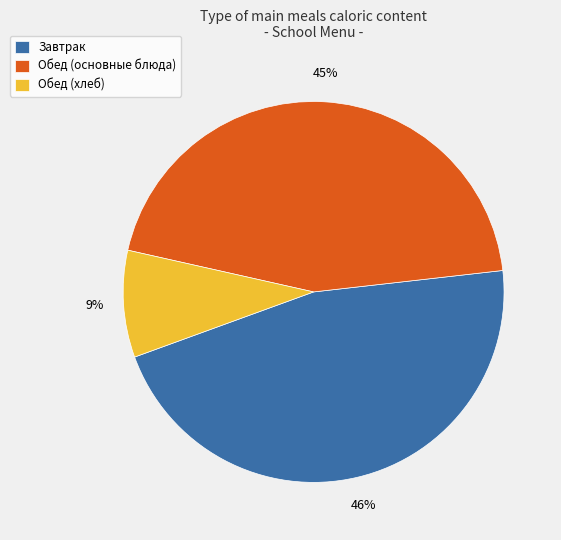

Do Обед (хлеб) and Обед (основные блюда) together represent more than half of the pie?

Yes